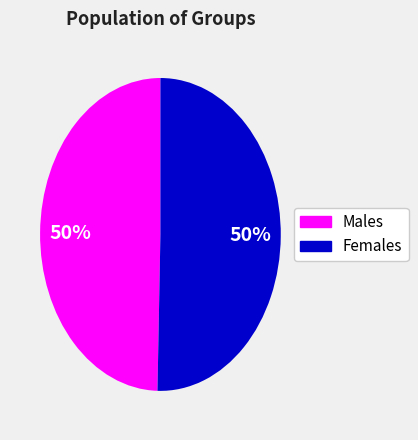

To the nearest percent, what is the average slice percentage?

50%